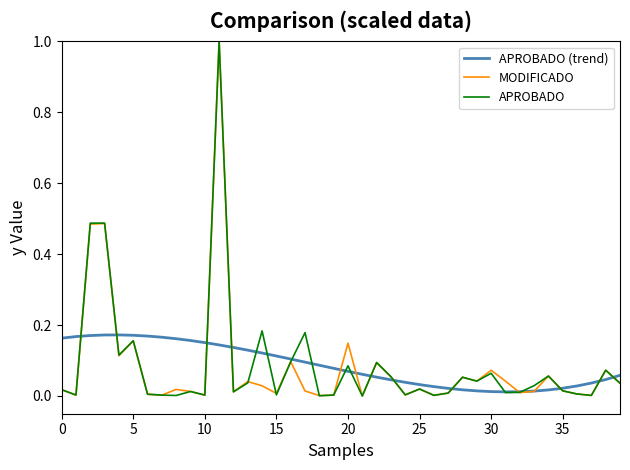

How many times do MODIFICADO and APROBADO (trend) cross each other?

14